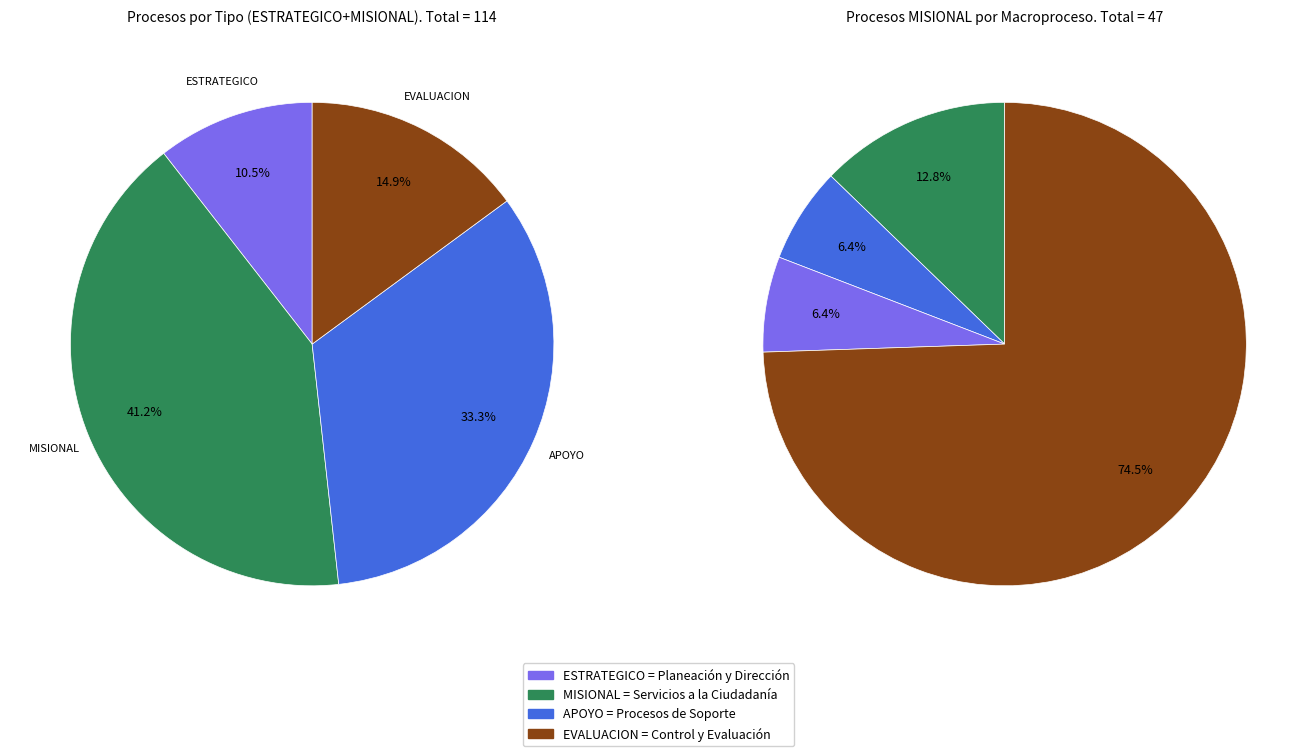

What is the largest slice in the pie chart?

MISIONAL